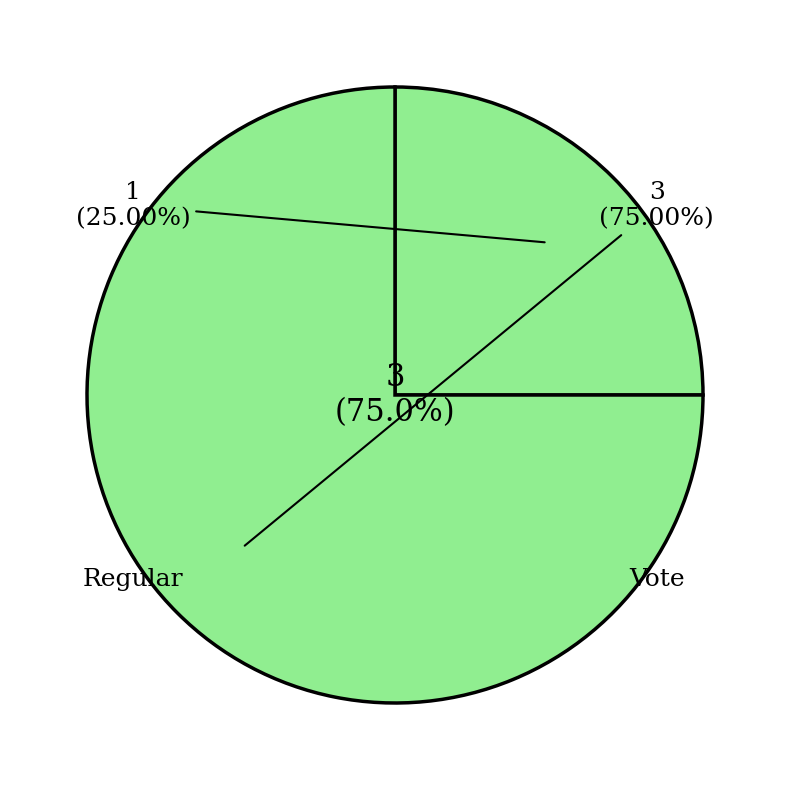

Between Regular and Vote, which is larger?

Vote